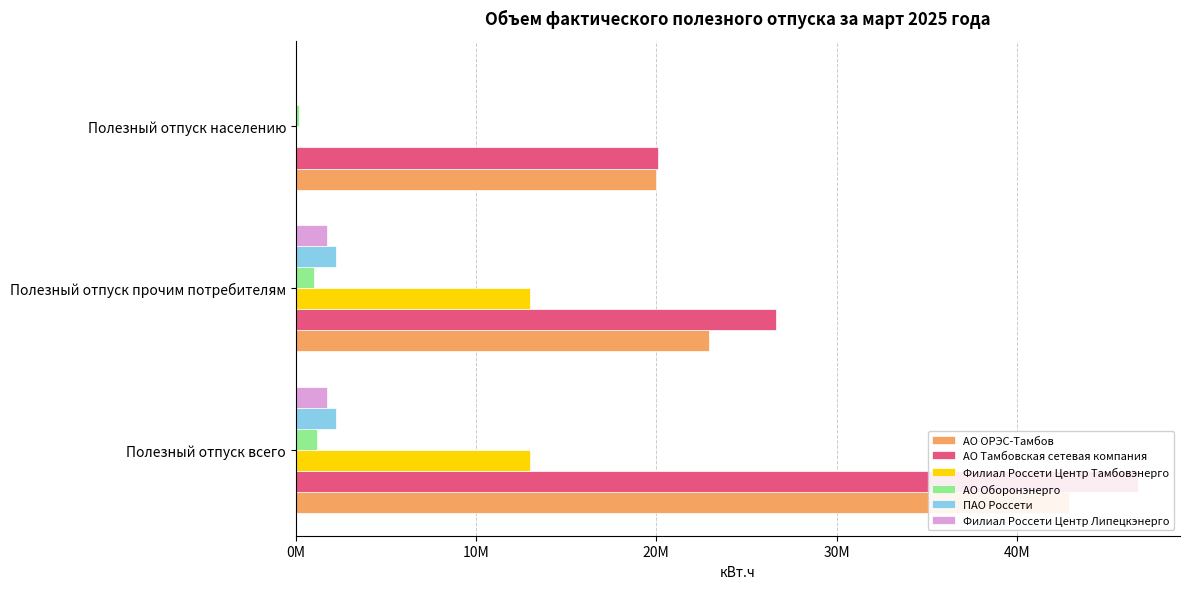

What is the sum of all АО Тамбовская сетевая компания values?

93443912.1